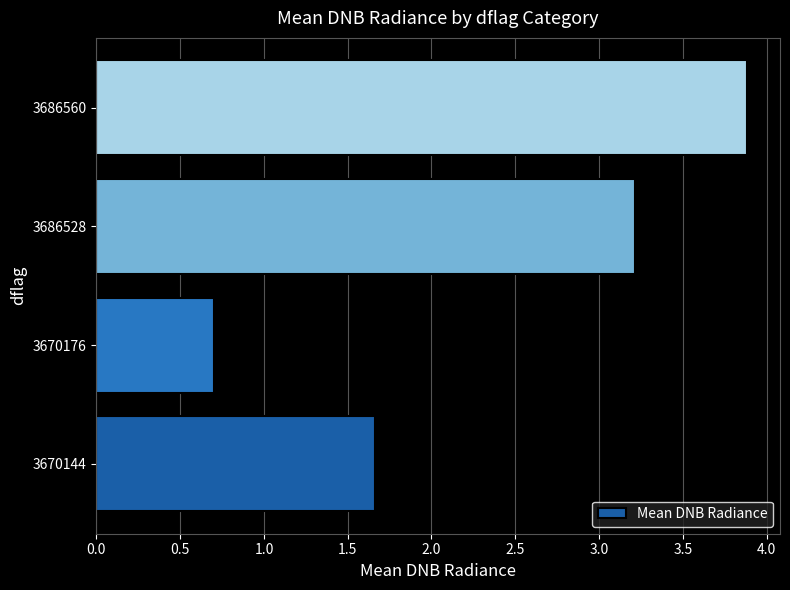

Which label corresponds to the smallest value in the chart?

3670176